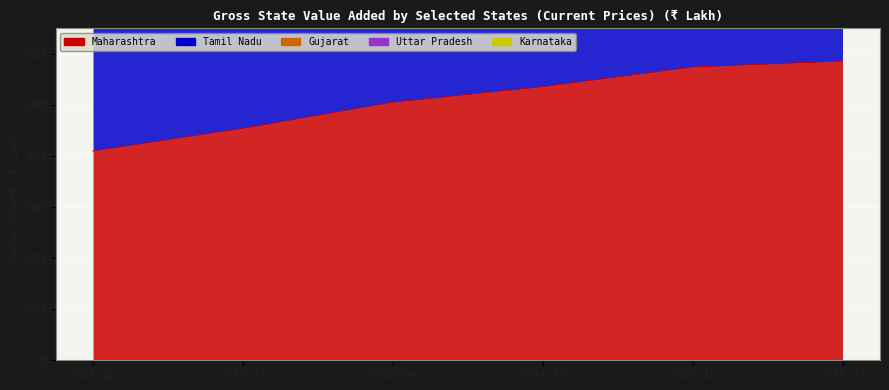

True or false: Gujarat and Maharashtra intersect in this chart.

False